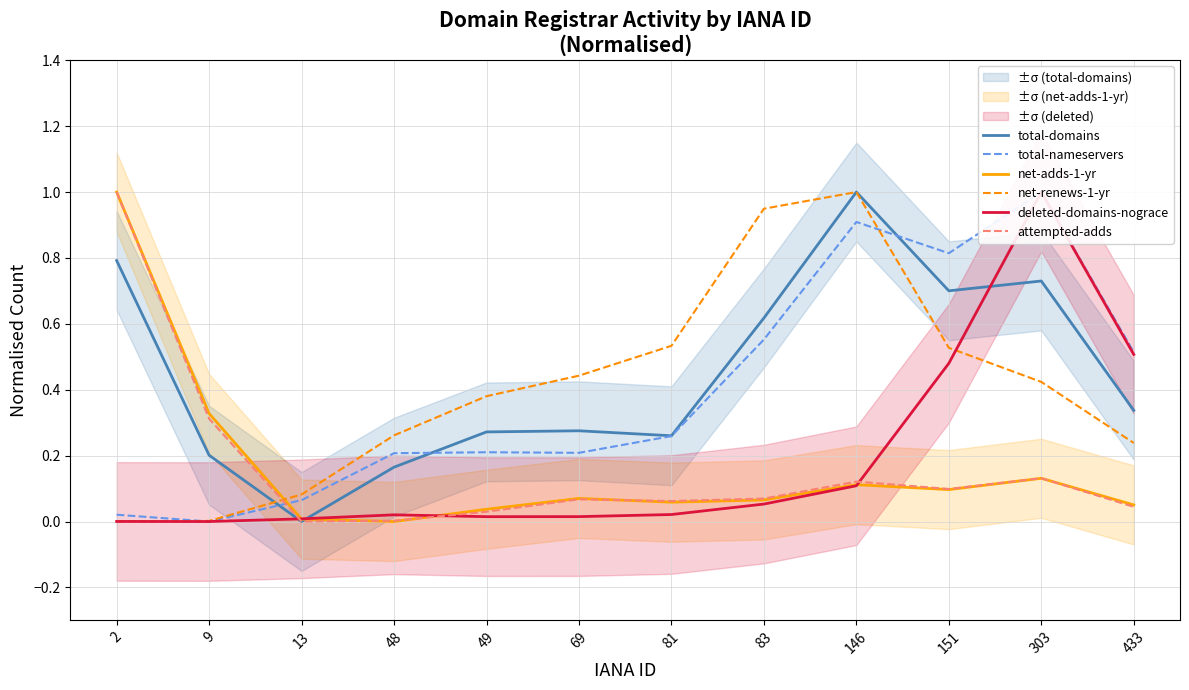

Count the number of data series in this chart.

6